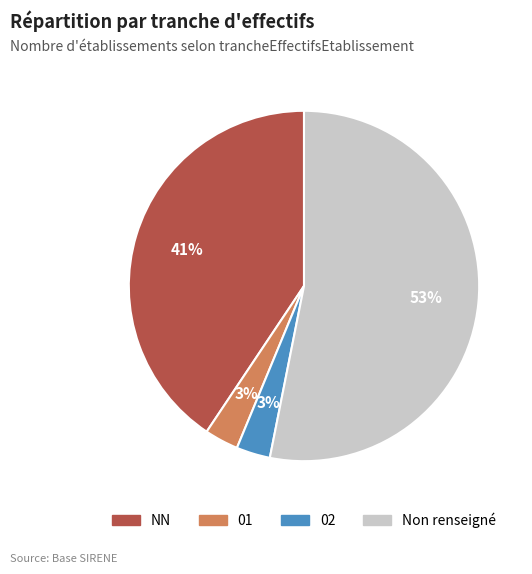

To the nearest percent, what is the difference between the 02 and Non renseigné slice percentages?

50%